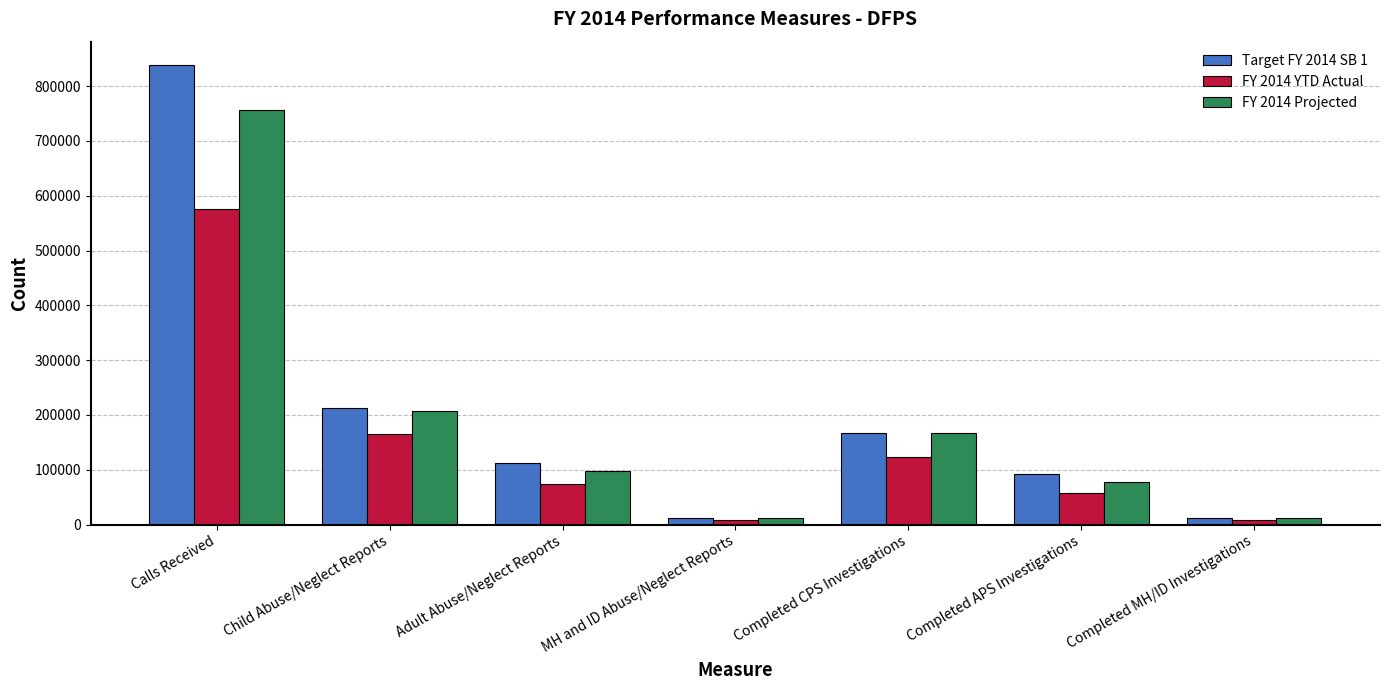

What is the difference between the second highest and second lowest values in the Target FY 2014 SB 1 series?

200112